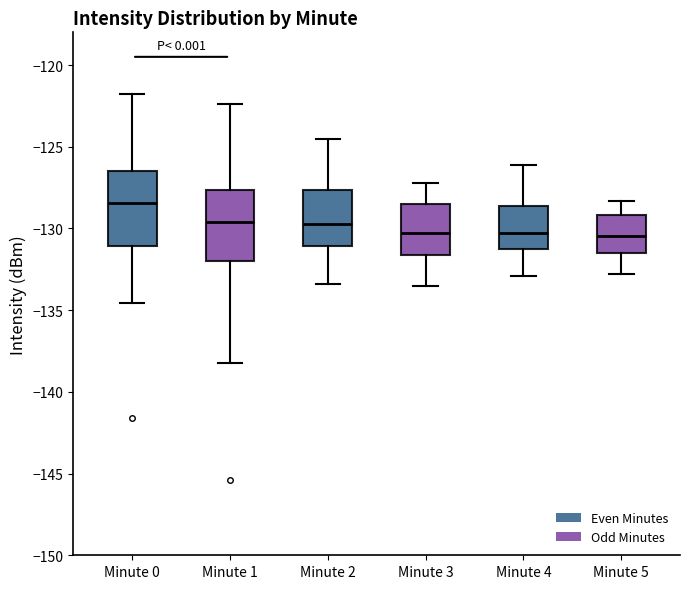

Reading left to right, read every box against the y-axis: the position of its median line, the range the box covers, and the ends of its whiskers. The values are not printed on the chart, so give them approximately, as read against the axis.

Minute 0: median -128.5, box -131.0 to -126.5, whiskers -134.5 to -122.0
Minute 1: median -129.5, box -132.0 to -127.5, whiskers -138.5 to -122.5
Minute 2: median -129.5, box -131.0 to -127.5, whiskers -133.5 to -124.5
Minute 3: median -130.0, box -131.5 to -128.5, whiskers -133.5 to -127.0
Minute 4: median -130.0, box -131.0 to -128.5, whiskers -133.0 to -126.0
Minute 5: median -130.5, box -131.5 to -129.0, whiskers -133.0 to -128.5